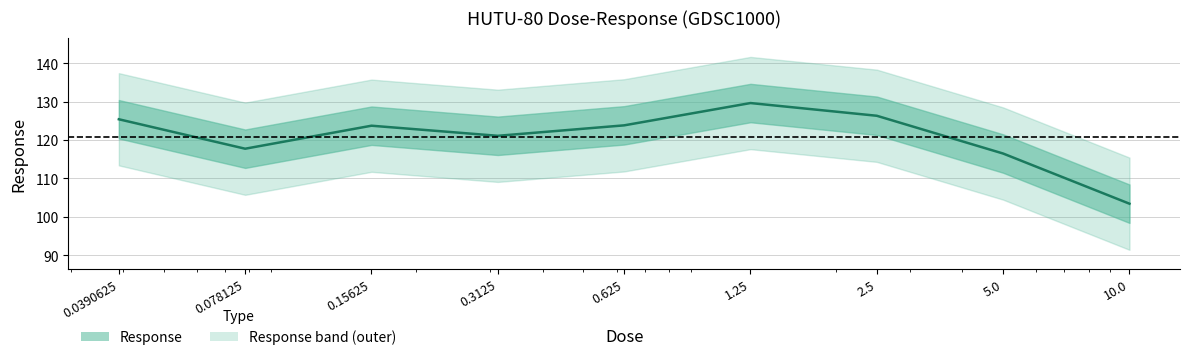

True or false: the data shows 183.1 at 10.0.

False